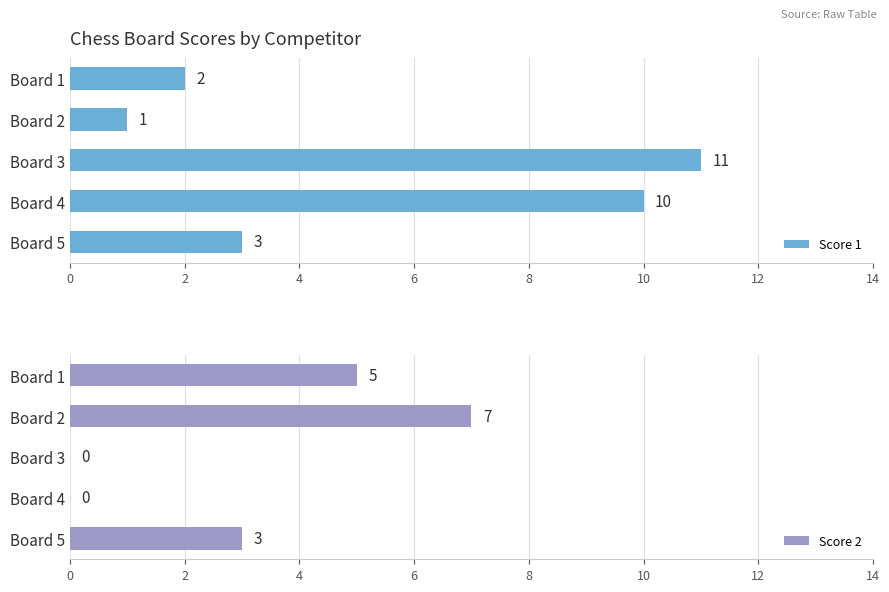

At which label is Score 1 closest to 6?

Board 5